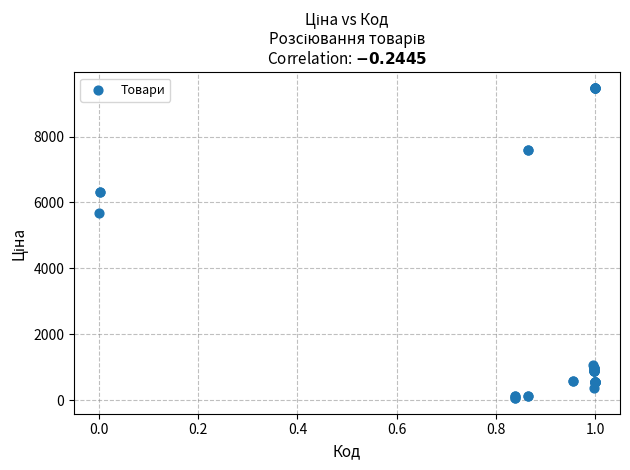

What Y value in the scatter plot is closest to 4768?

5673.8